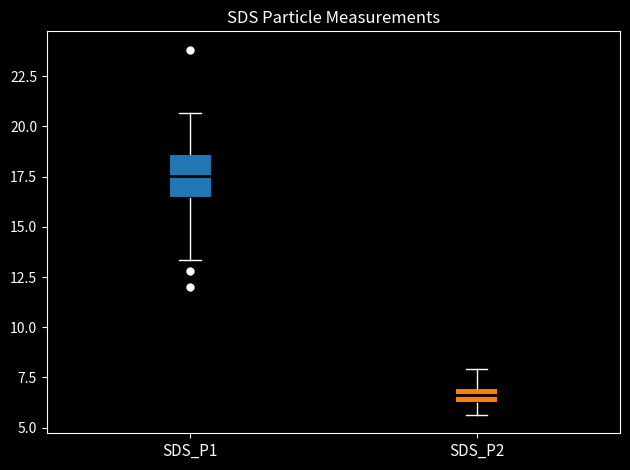

Which box is the tallest, from its lower edge to its upper edge?

SDS_P1